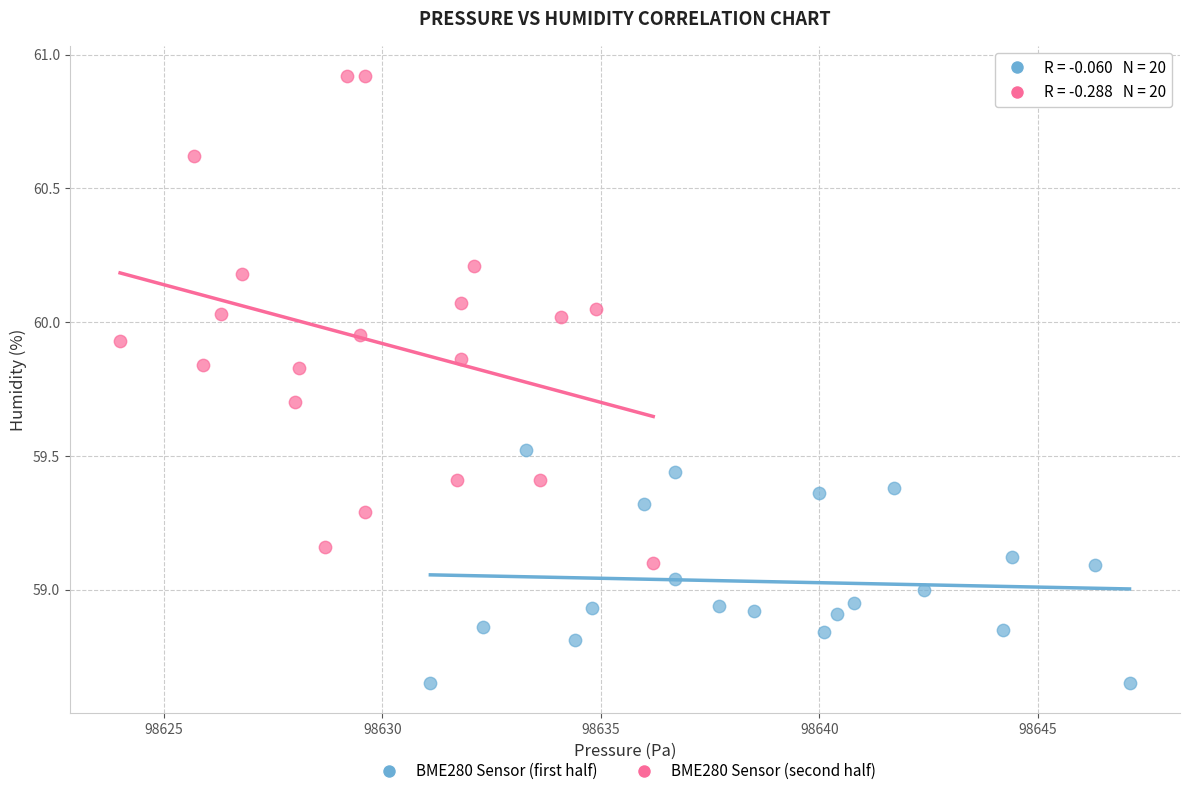

Which series reaches the minimum Y coordinate?

BME280 Sensor (first half)